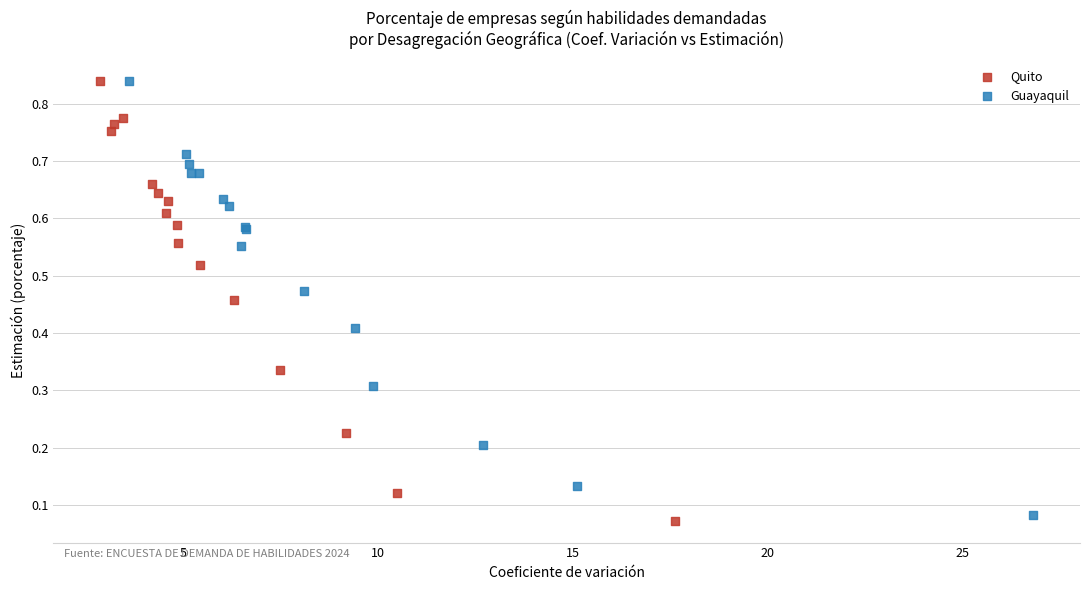

Which series has the largest Y range (max minus min)?

Quito